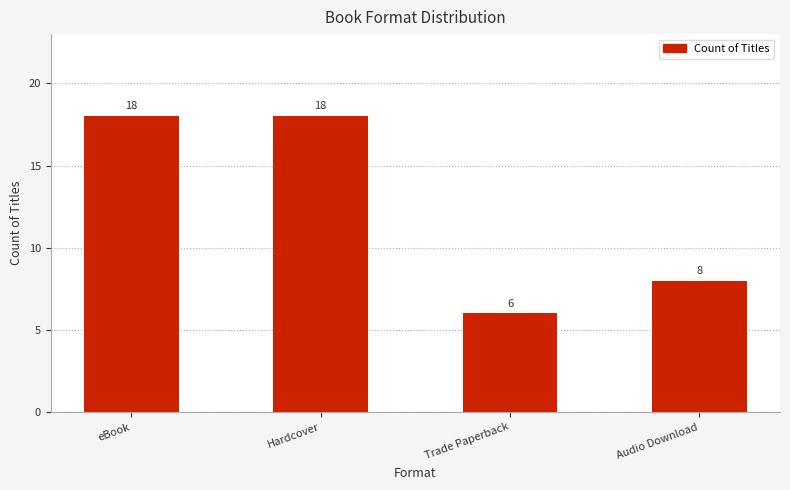

What is the sum of the values at Audio Download and Trade Paperback?

14